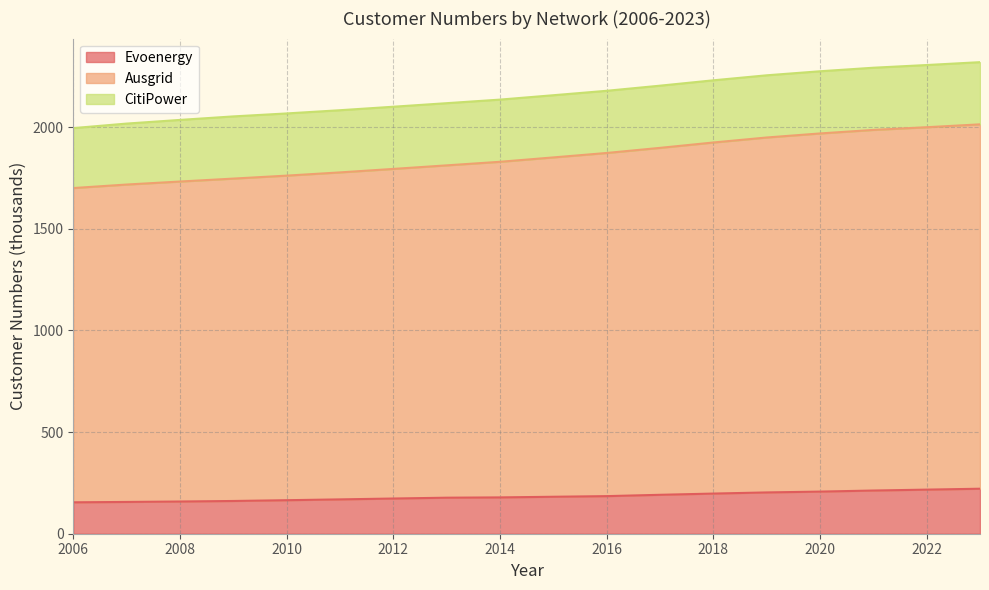

Which has a higher value, 2017 or 2006?

2017